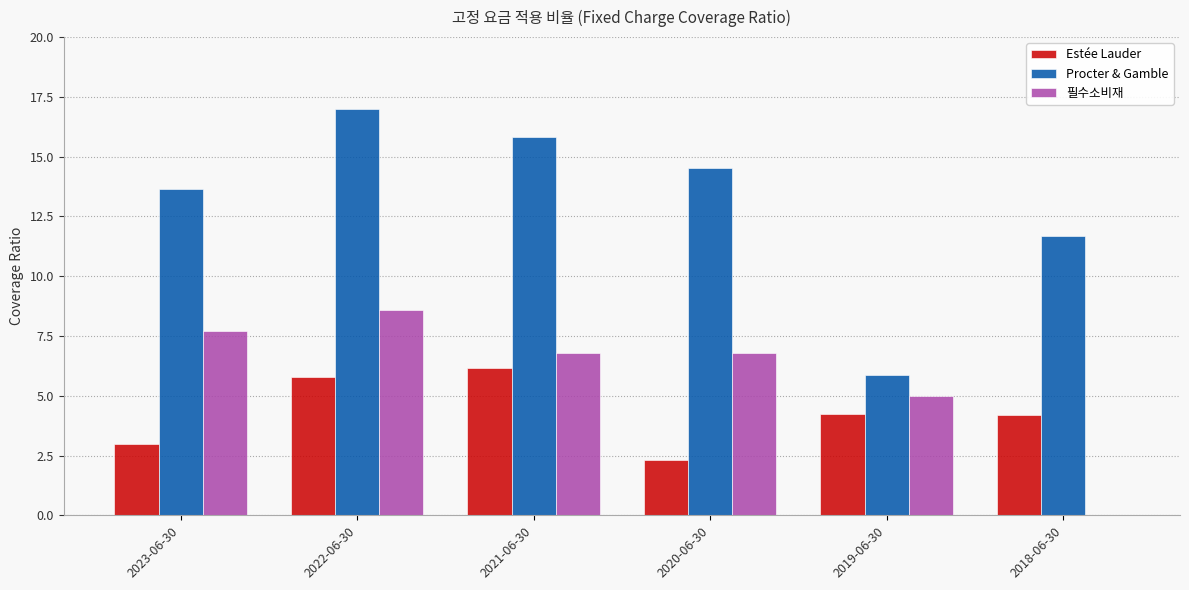

Which series has the largest total across all categories?

Procter & Gamble